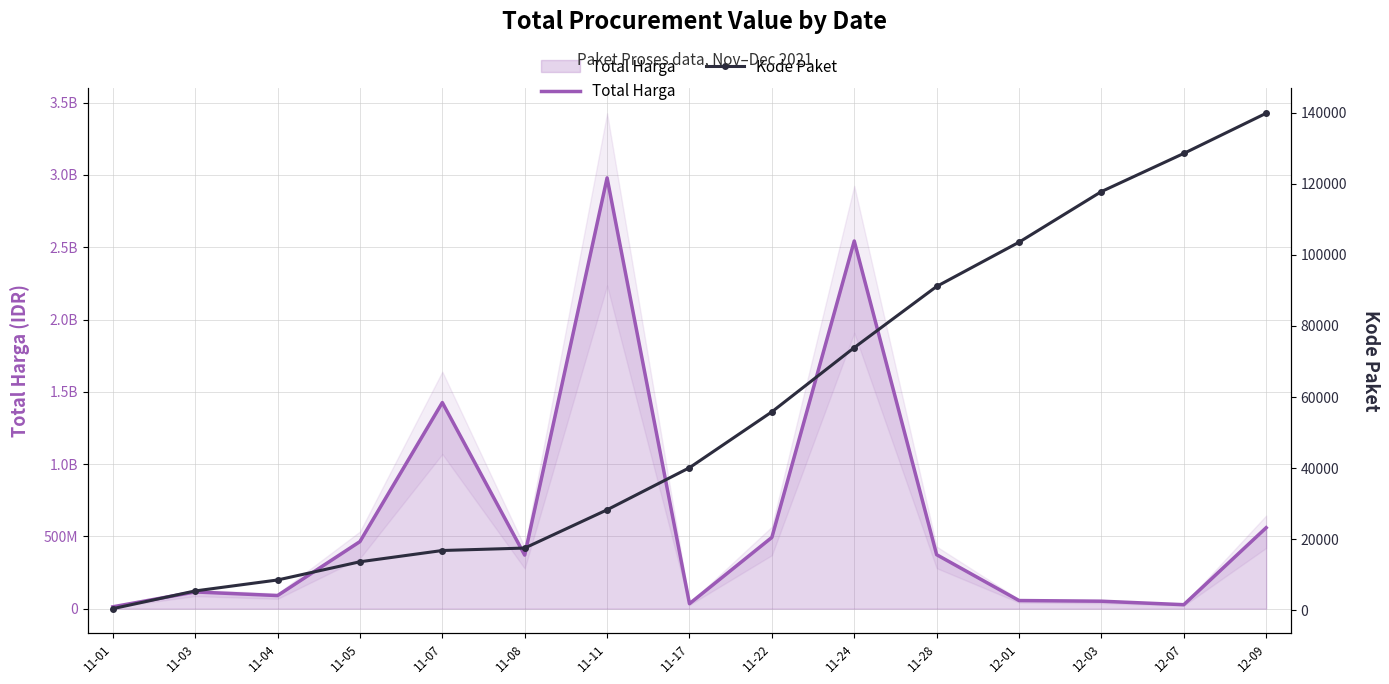

Reading left to right, transcribe all the data shown in this chart.

Total Harga: 12787500	115653270	90671075	464002100	1425867900	370566000	2980013240	34292000	493000000	2543327100	373404000	56152800	51601000	27412000	559971000
Kode Paket: 464	5449	8530	13652	16823	17509	28271	40112	55826	73894	91101	103541	117783	128516	139817